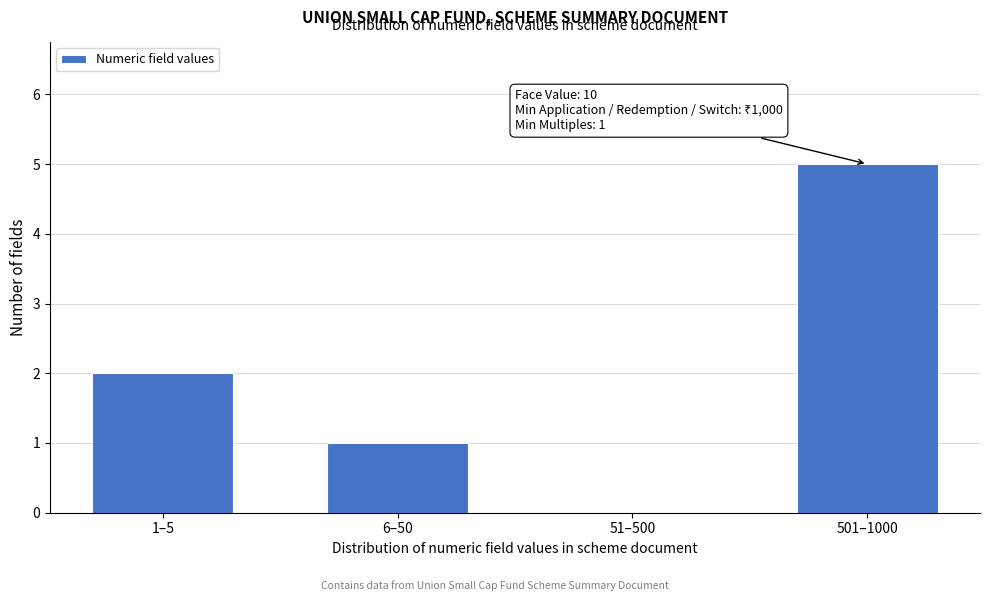

Reading left to right, transcribe all the data shown in this chart.

1–5=2	6–50=1	51–500=0	501–1000=5